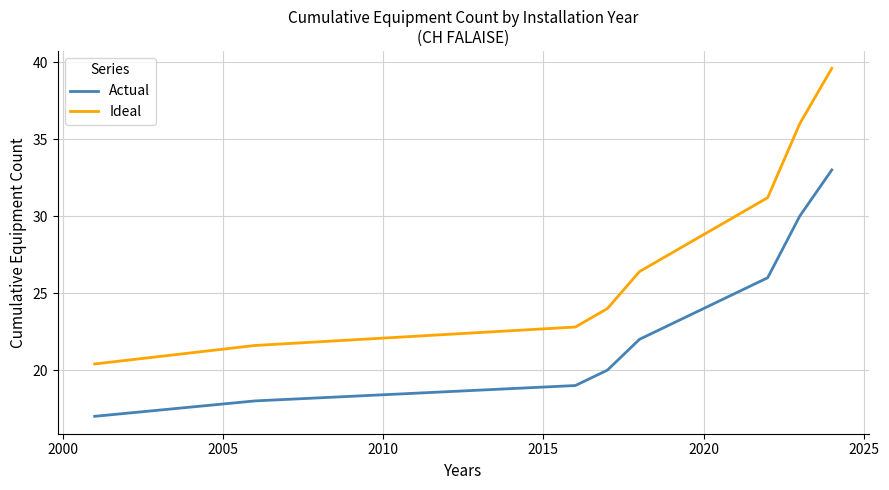

What is the maximum value shown in the chart?

39.6